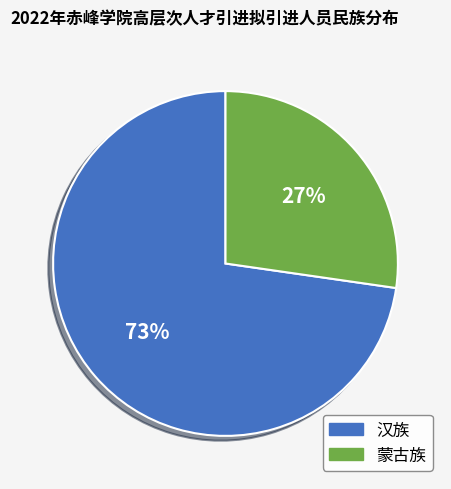

What is the smallest slice in the pie chart?

蒙古族